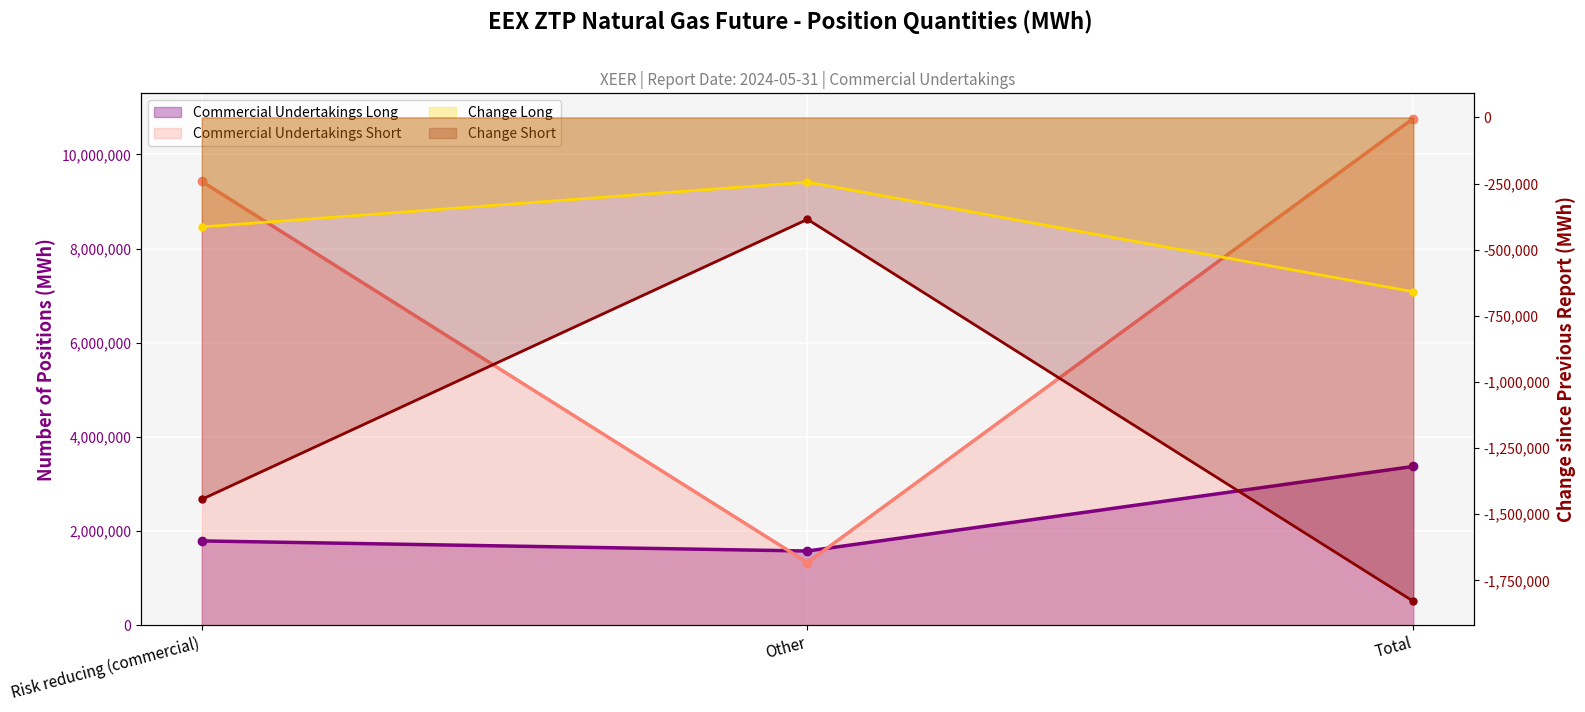

Reading left to right, list all the values displayed in this chart.

Commercial Undertakings Long: Risk reducing (commercial)=1795080	Other=1580400	Total=3375480
Commercial Undertakings Short: Risk reducing (commercial)=9426542	Other=1334928	Total=10761470
Change Long: Risk reducing (commercial)=-414000	Other=-244800	Total=-658800
Change Short: Risk reducing (commercial)=-1443600	Other=-385200	Total=-1828800